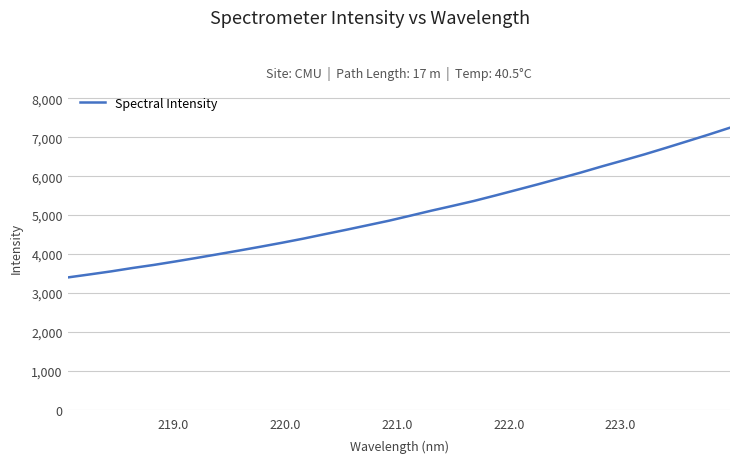

What is the minimum value shown in the chart?

3404.0